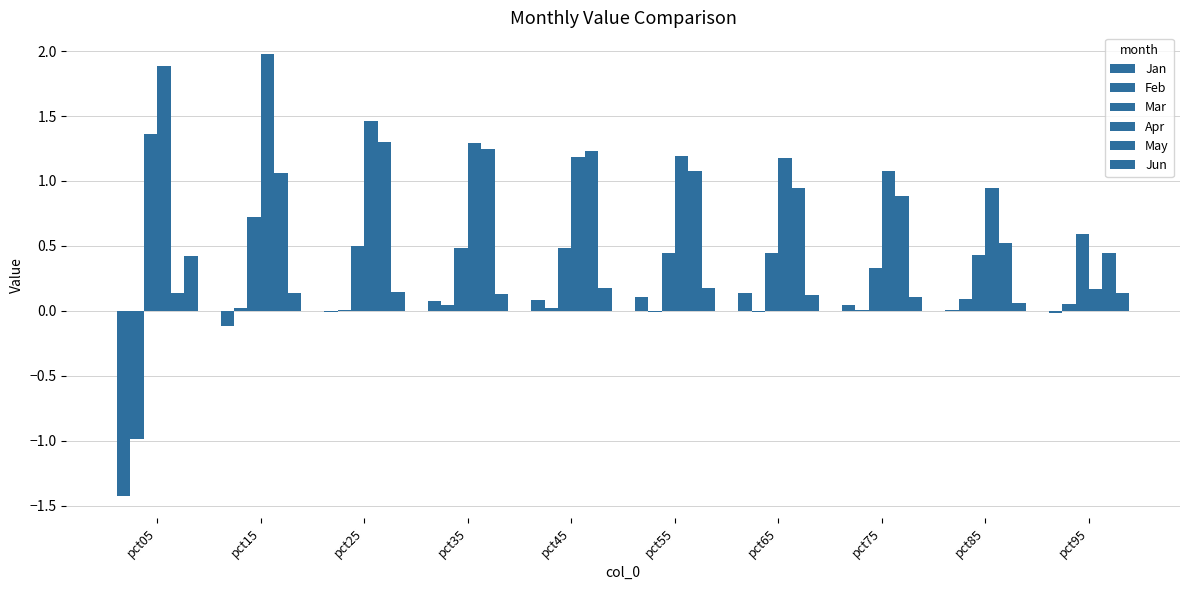

What is the difference between the May values at pct35 and pct95?

0.8